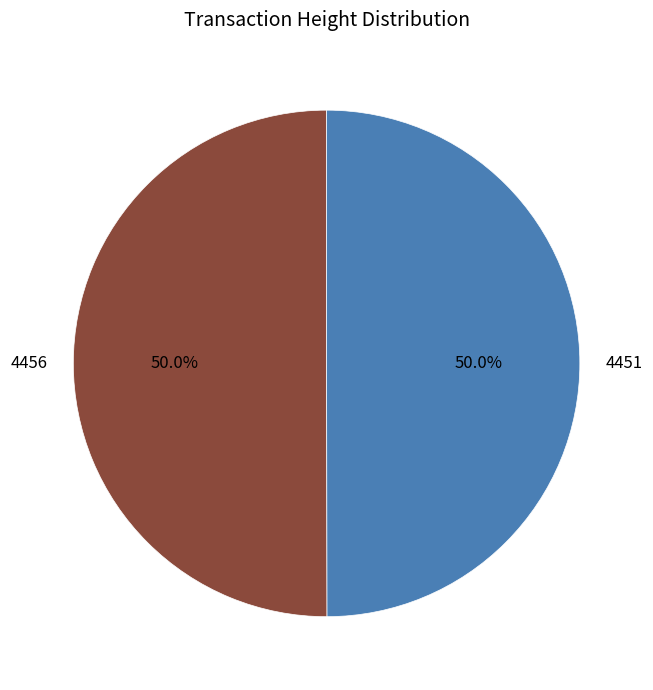

Combined, what portion of the pie is 4456 and 4451?

100.0%